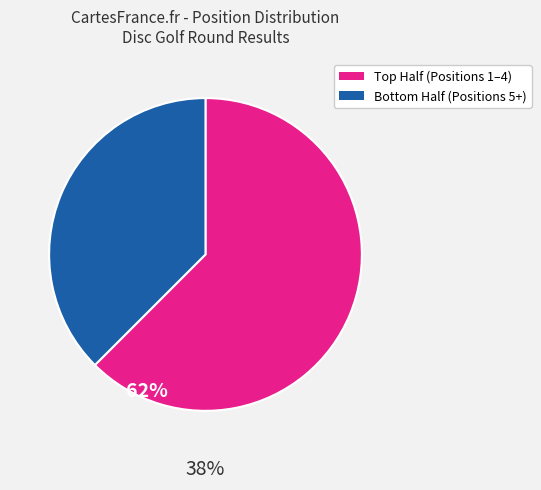

Does any single category account for the majority?

Yes